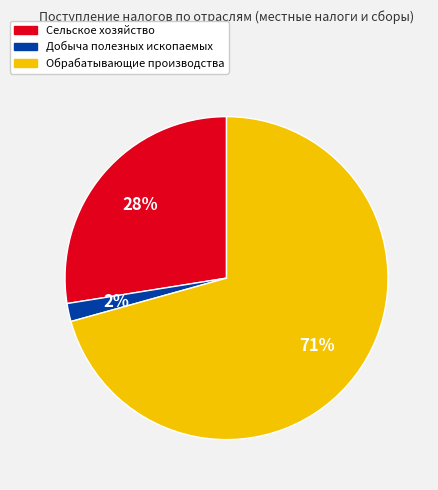

Rank the categories by value from highest to lowest.

Обрабатывающие производства, Сельское хозяйство, Добыча полезных ископаемых